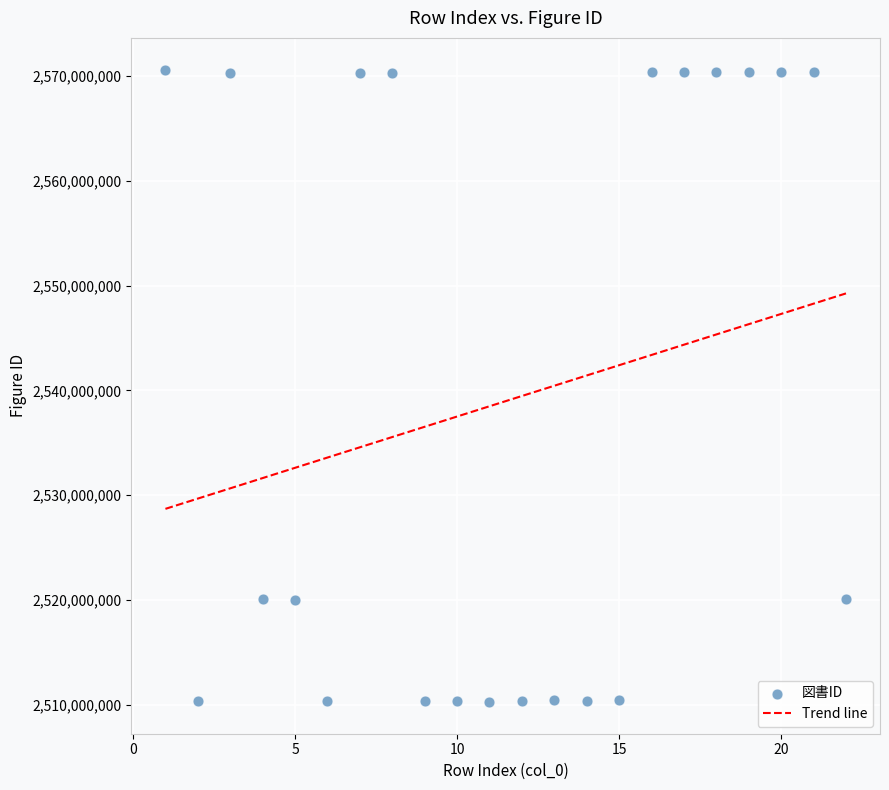

What is the range of X values (max minus min)?

21